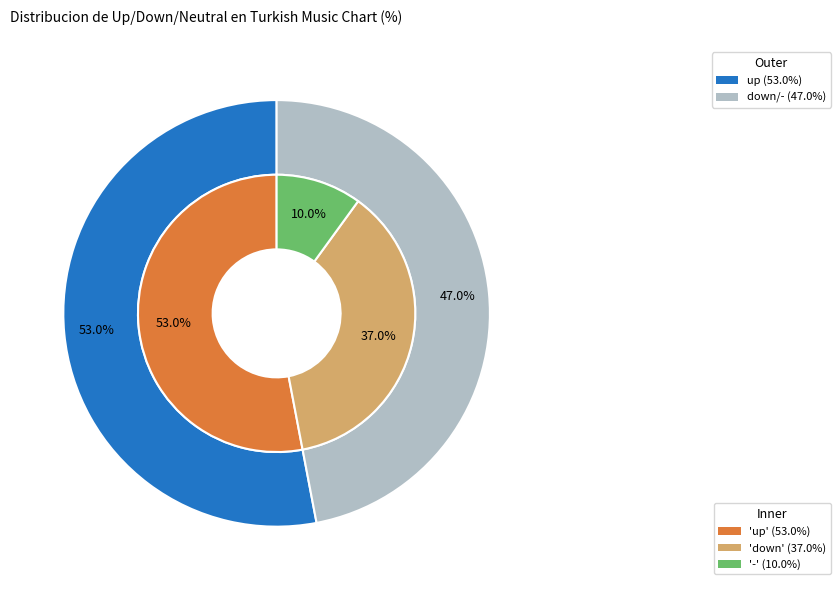

Which category has the smallest portion of the pie?

-